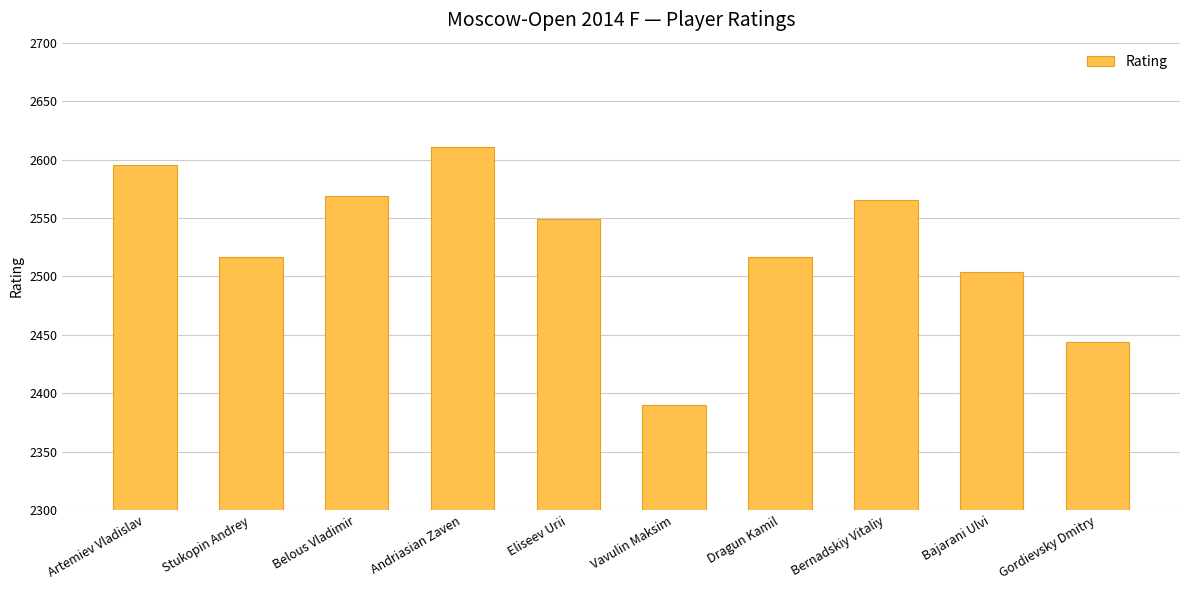

What is the label of the 7th bar from the right?

Andriasian Zaven